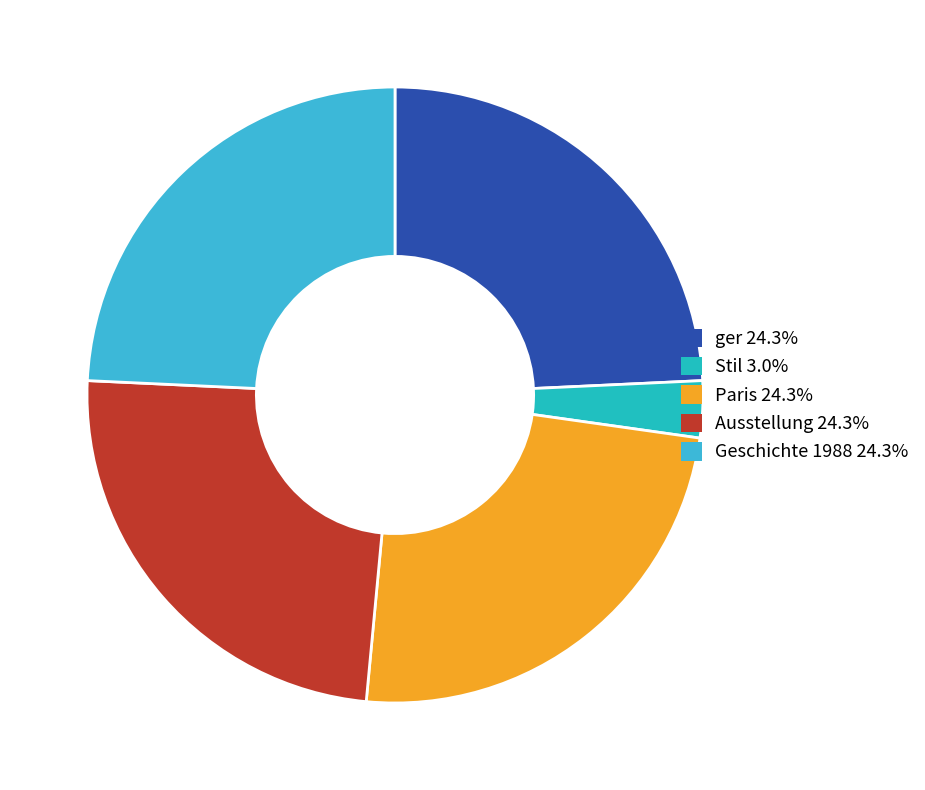

Does ger account for over 50% of the chart?

No